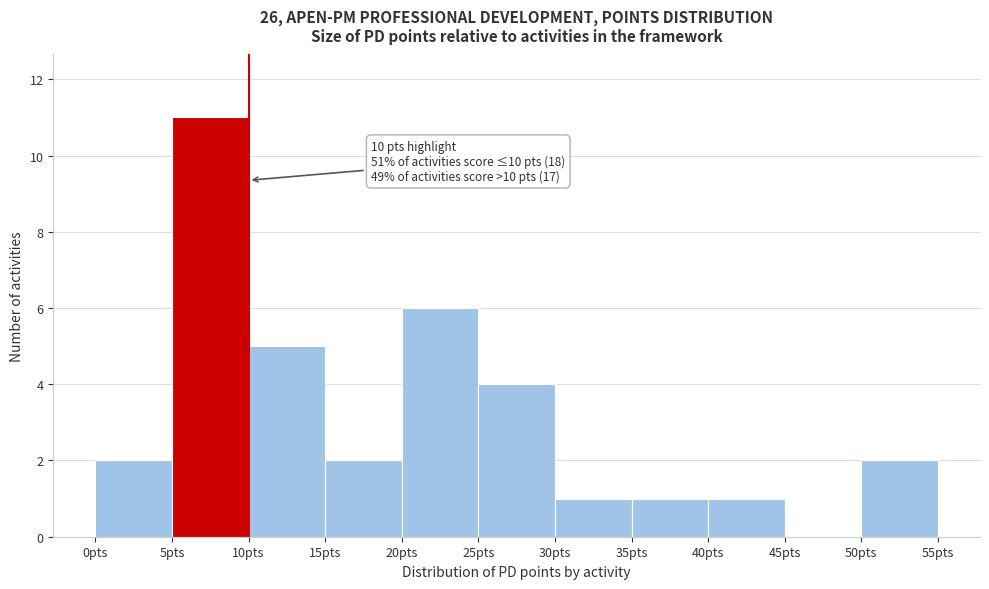

Over which range of the x-axis is the bar tallest?

5 to 10